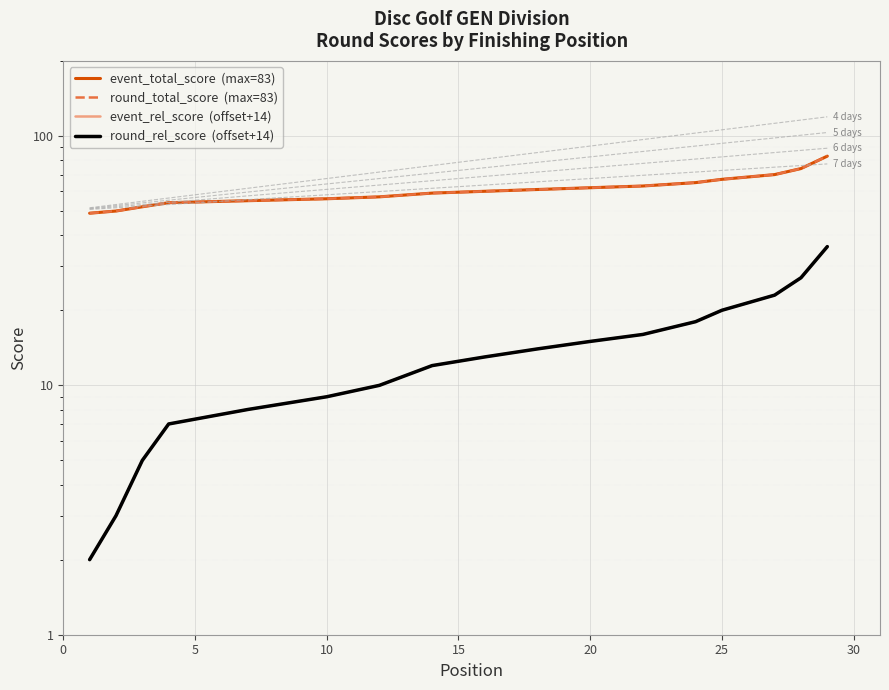

What is the lowest value of the event_total_score  (max=83) series?

49